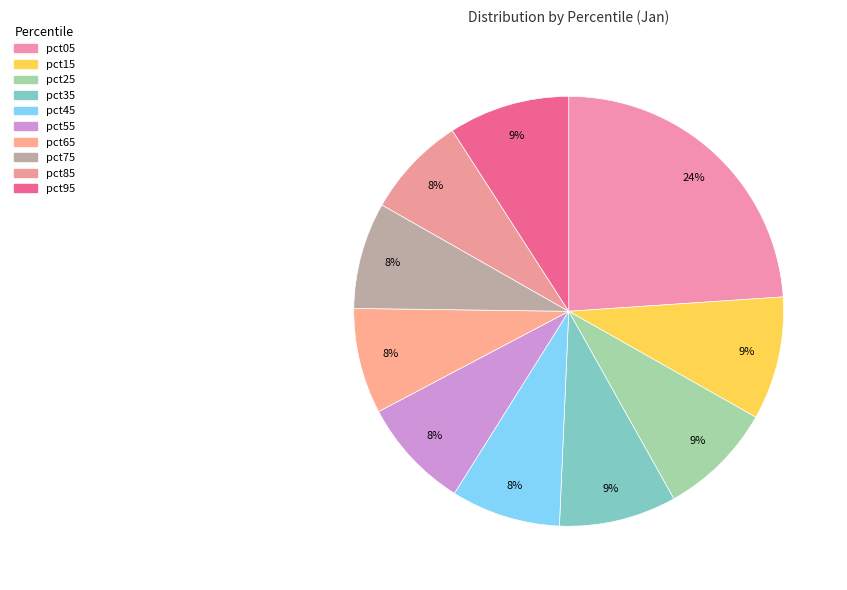

How many segments does this pie chart have?

10